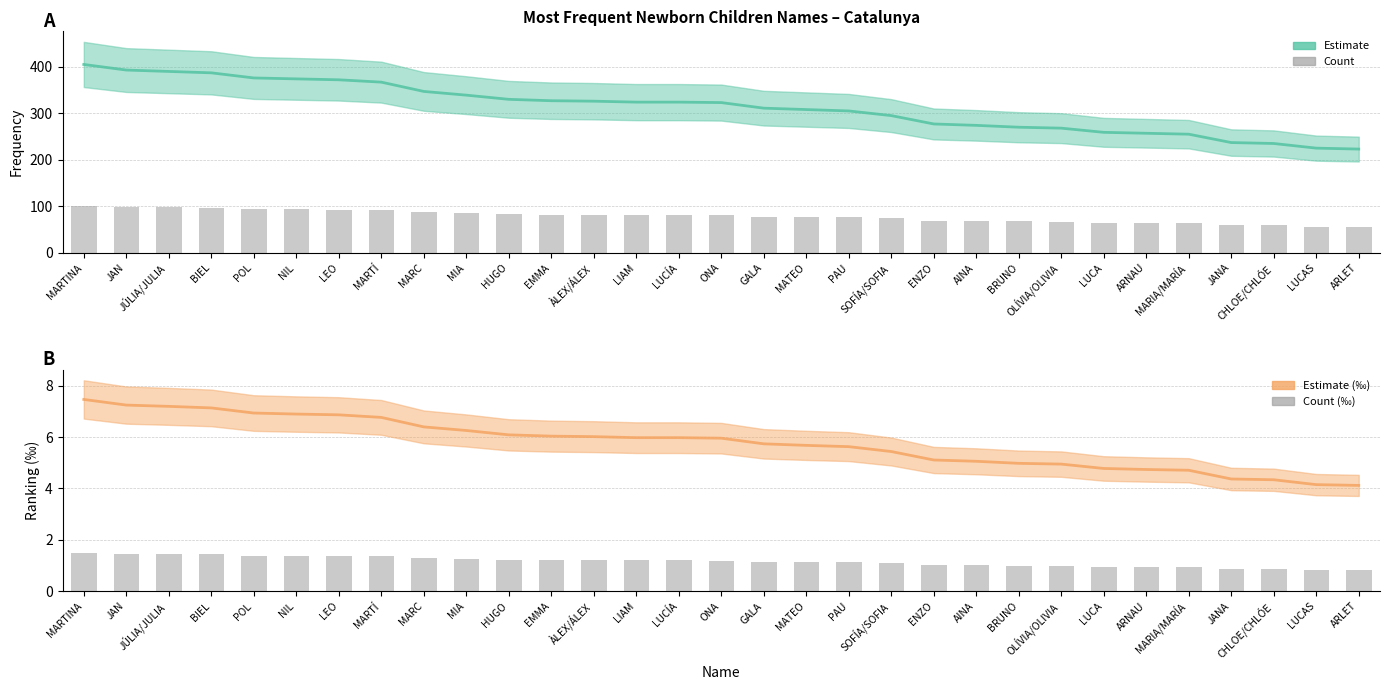

Reading right to left, transcribe all the data shown in this chart.

Frequency: 223.0	225.0	235.0	237.0	255.0	257.0	259.0	268.0	270.0	274.0	277.0	295.0	305.0	308.0	311.0	323.0	324.0	324.0	326.0	327.0	330.0	339.0	347.0	367.0	372.0	374.0	376.0	387.0	390.0	393.0	405.0
Frequency (bar): 55.8	56.2	58.8	59.2	63.8	64.2	64.8	67.0	67.5	68.5	69.2	73.8	76.2	77.0	77.8	80.8	81.0	81.0	81.5	81.8	82.5	84.8	86.8	91.8	93.0	93.5	94.0	96.8	97.5	98.2	101.2
Permille: 4.1	4.2	4.3	4.4	4.7	4.7	4.8	5.0	5.0	5.1	5.1	5.4	5.6	5.7	5.7	6.0	6.0	6.0	6.0	6.0	6.1	6.3	6.4	6.8	6.9	6.9	6.9	7.1	7.2	7.2	7.5
Permille (bar): 0.8	0.8	0.9	0.9	0.9	0.9	1.0	1.0	1.0	1.0	1.0	1.1	1.1	1.1	1.1	1.2	1.2	1.2	1.2	1.2	1.2	1.3	1.3	1.4	1.4	1.4	1.4	1.4	1.4	1.5	1.5